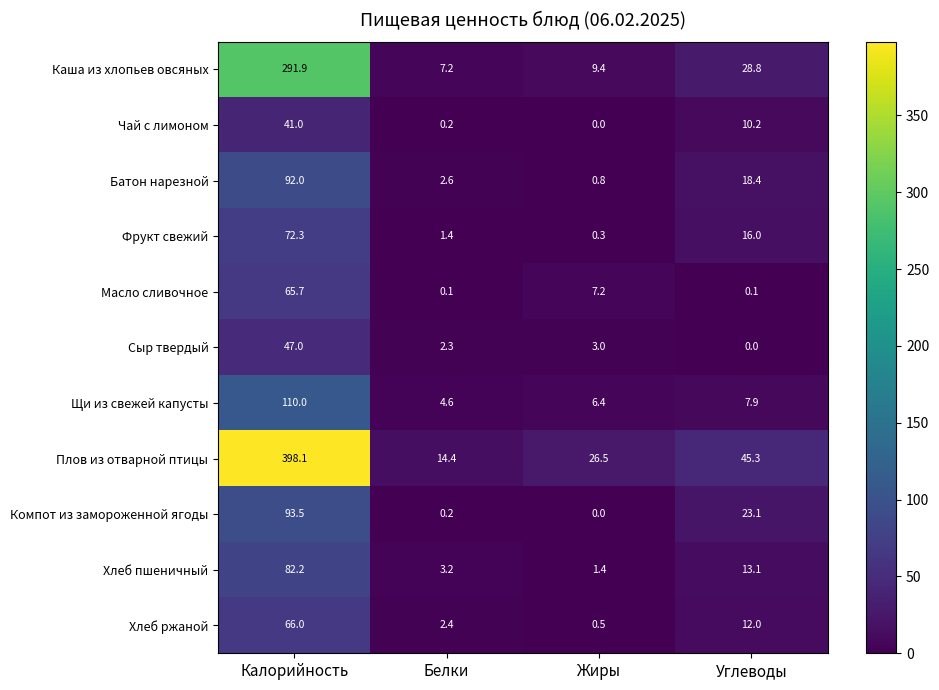

What is the difference between the second highest and minimum values in the Плов из отварной птицы series?

30.9